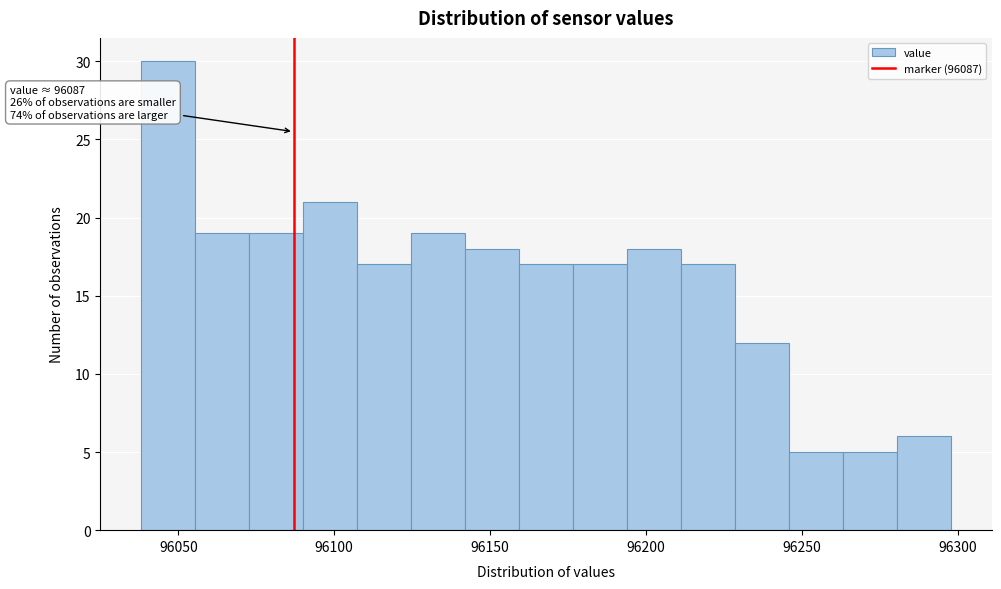

Around what value on the x-axis is the tallest bar? Give the approximate position of its centre, as read against the axis.

96045